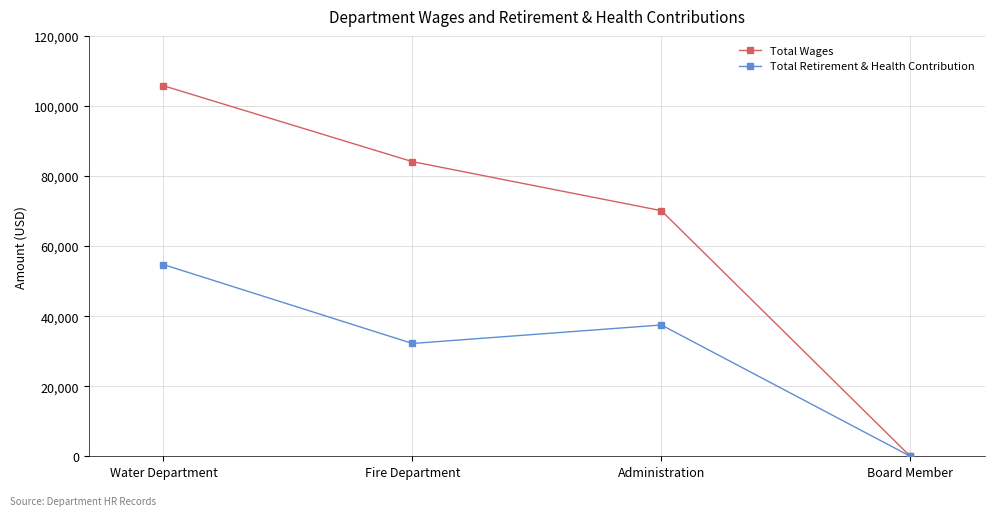

Which series has the largest range (max minus min)?

Total Wages